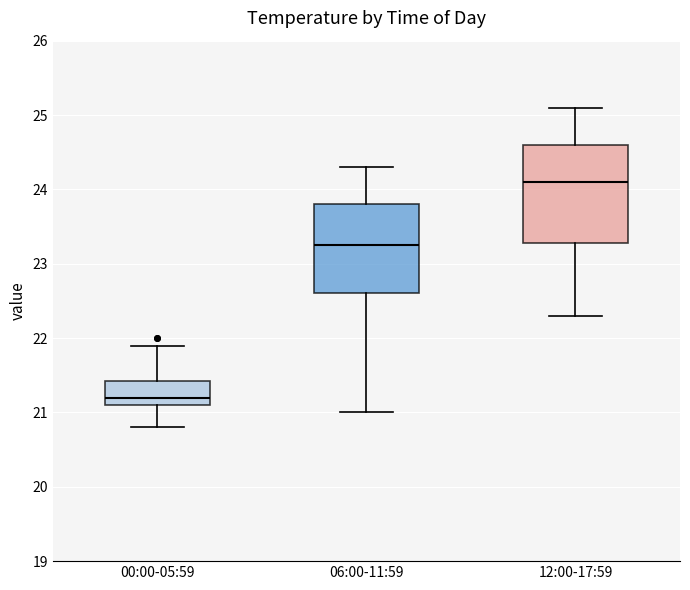

Reading left to right, read every box against the y-axis: the position of its median line, the range the box covers, and the ends of its whiskers. The values are not printed on the chart, so give them approximately, as read against the axis.

00:00-05:59: median 21.2, box 21.1 to 21.4, whiskers 20.8 to 21.9
06:00-11:59: median 23.3, box 22.6 to 23.8, whiskers 21.0 to 24.3
12:00-17:59: median 24.1, box 23.3 to 24.6, whiskers 22.3 to 25.1